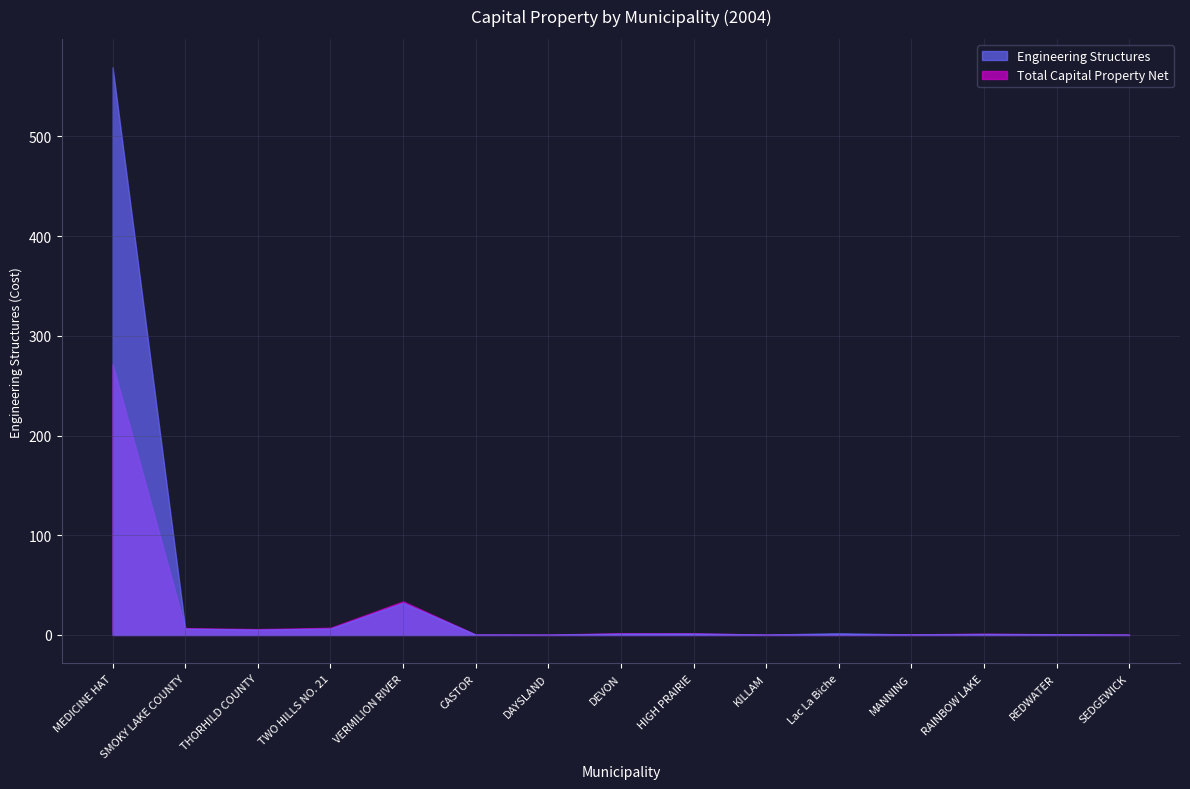

Rank the series at VERMILION RIVER from highest to lowest value.

Total Capital Property Net, Engineering Structures